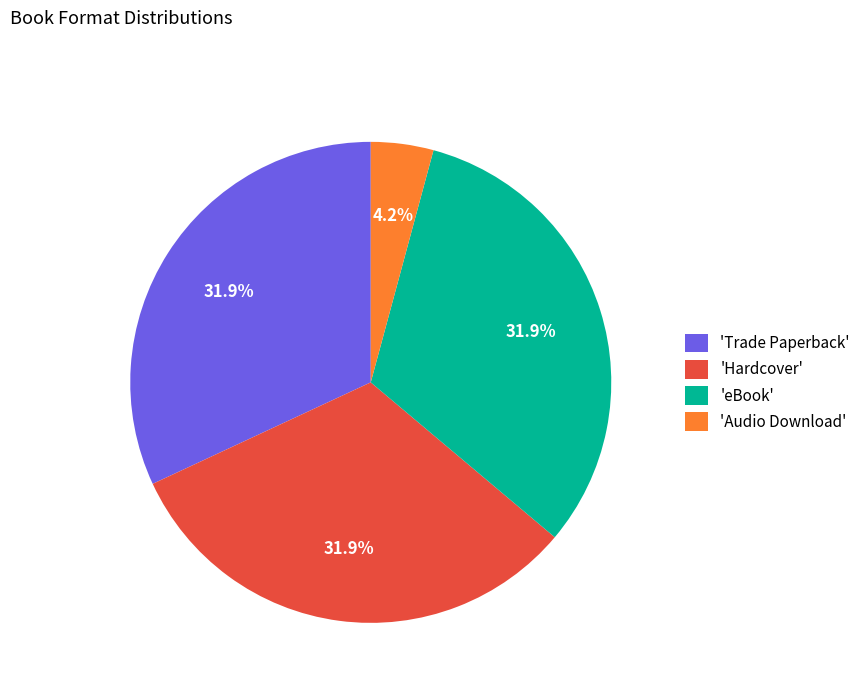

Is there any slice that represents more than half of the pie?

No